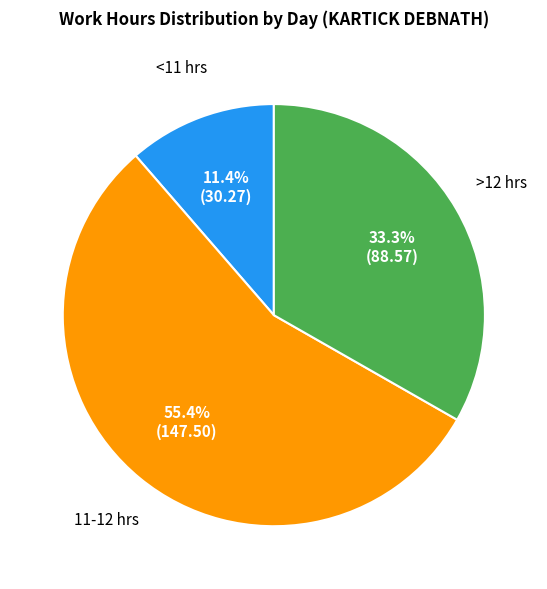

Does any single category account for the majority?

Yes